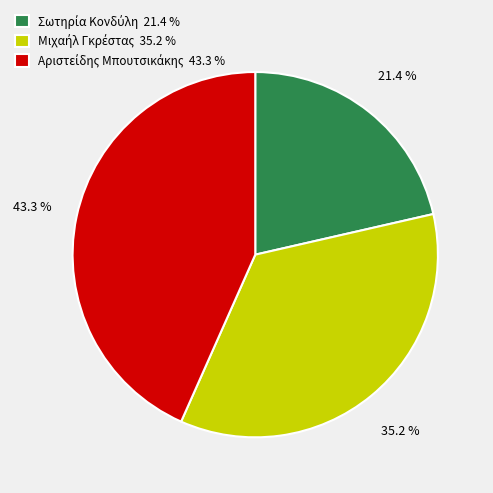

Is there a majority slice in this chart?

No